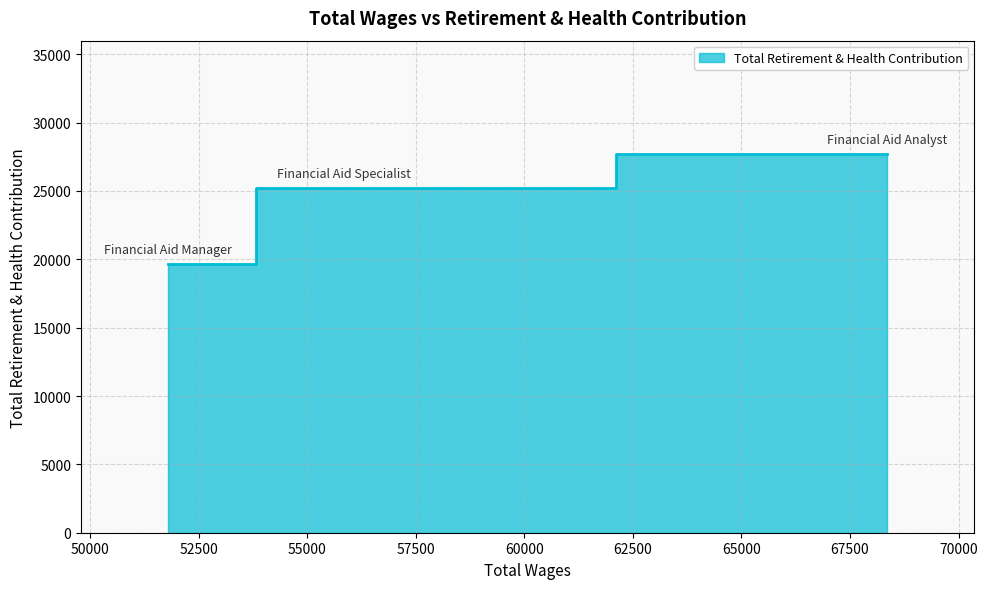

What position from the left is Financial Aid Specialist?

2